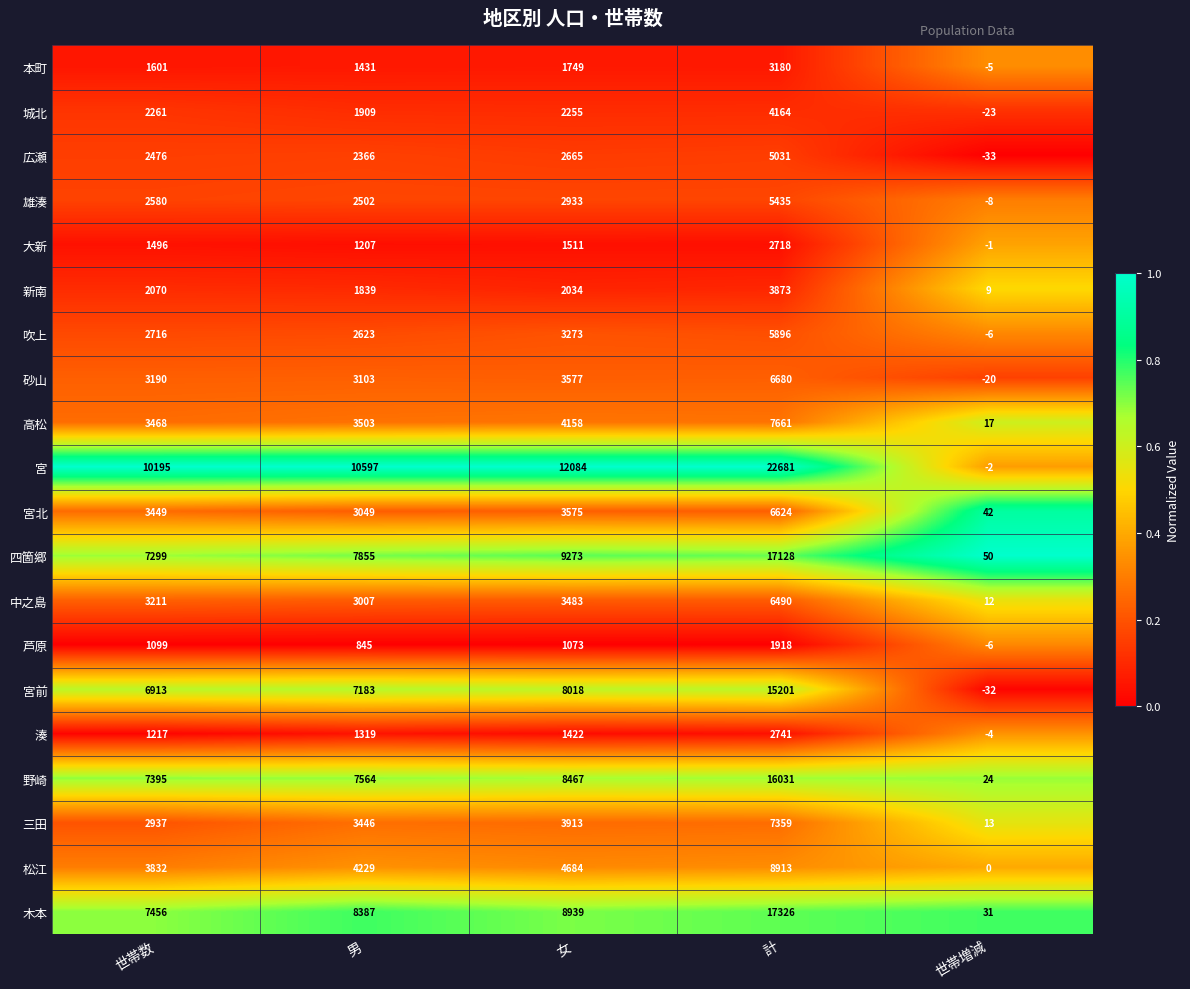

The 木本 series shows 7 at 世帯増減. True or false?

False